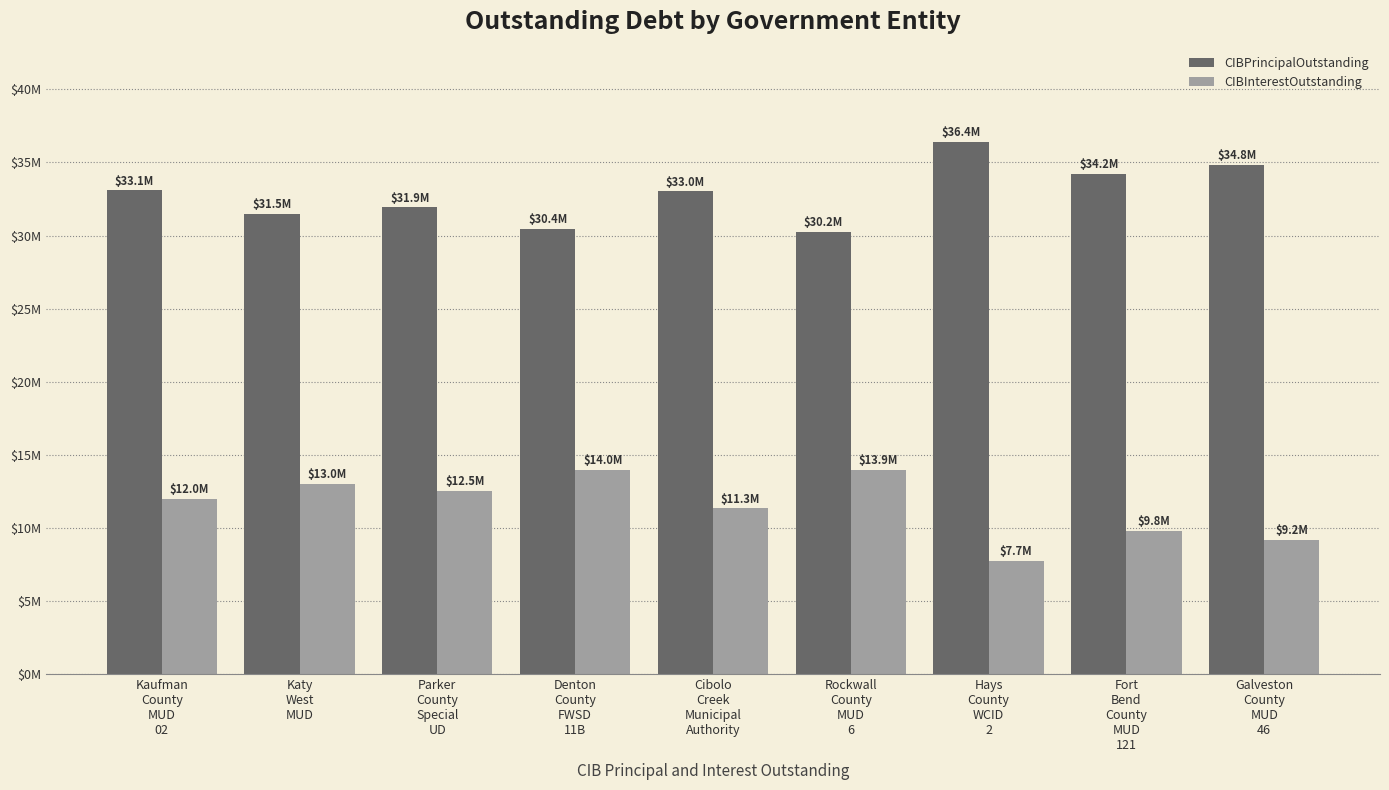

Is it true that CIBPrincipalOutstanding equals 30445000.0 at Denton
County
FWSD
11B?

True